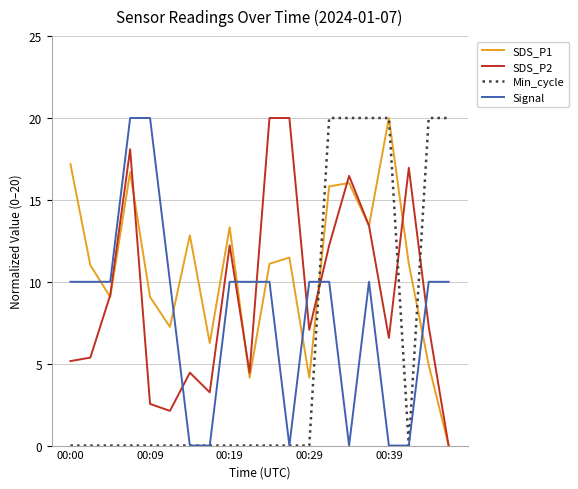

How many lines are shown in the chart?

4